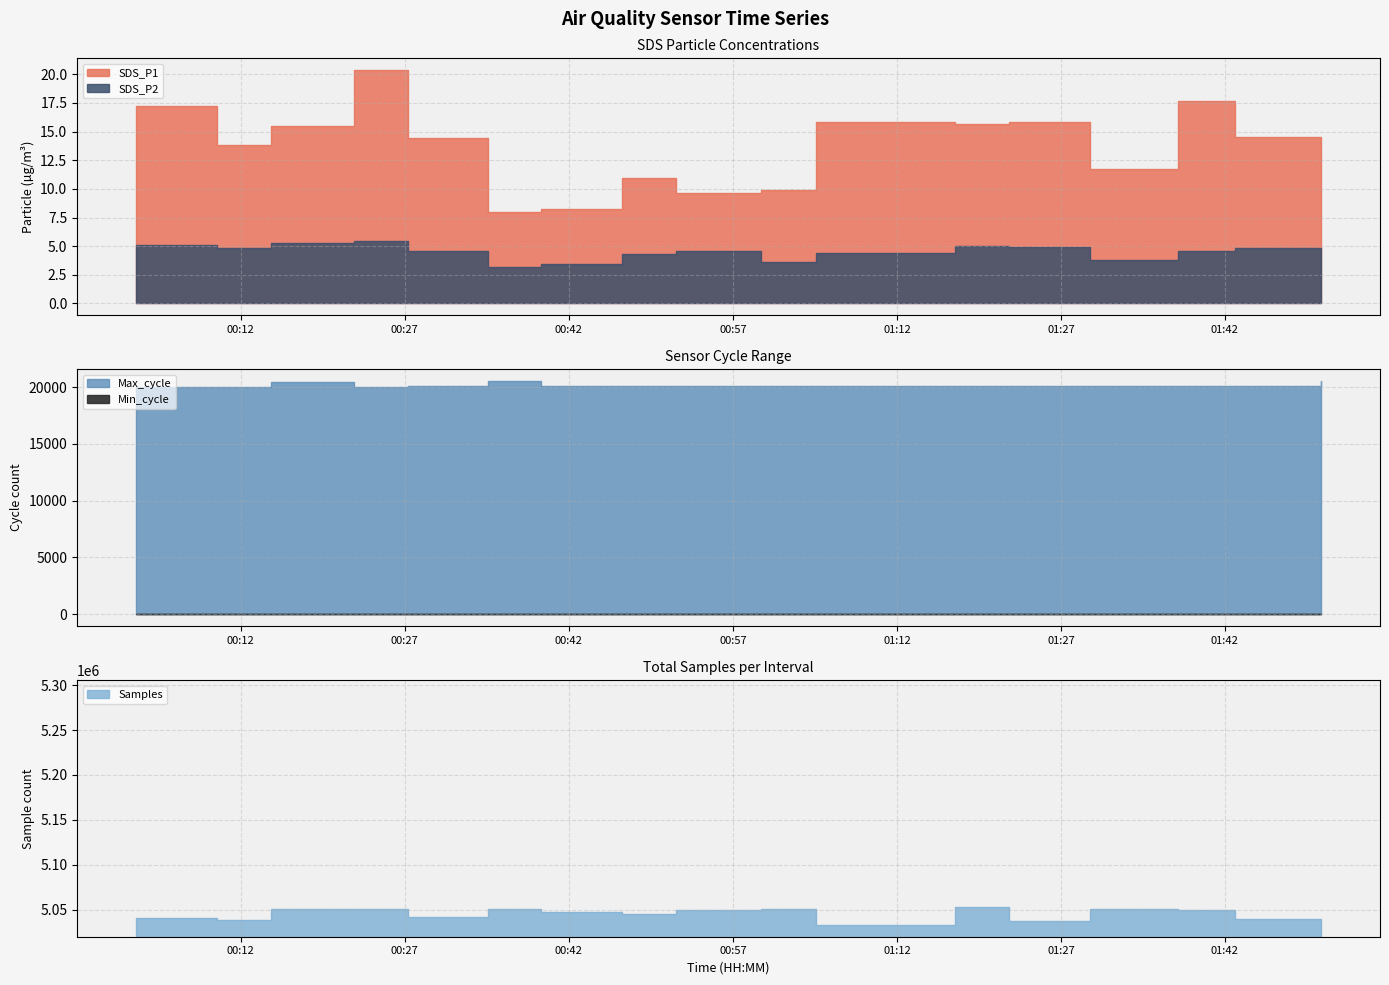

Count the number of data series in this chart.

5